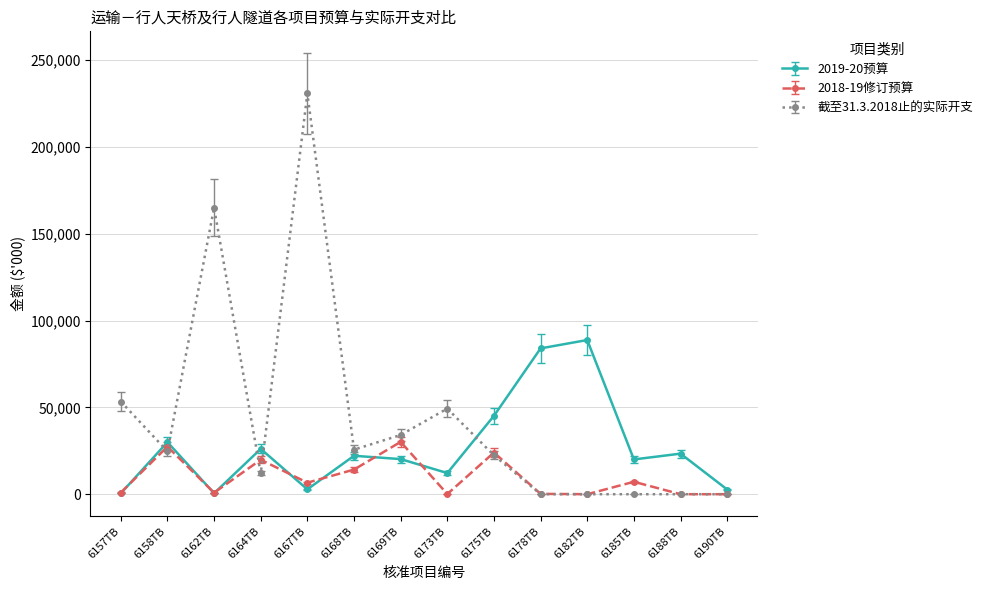

What are all the series names shown in the legend?

2019-20预算, 2018-19修订预算, 截至31.3.2018止的实际开支